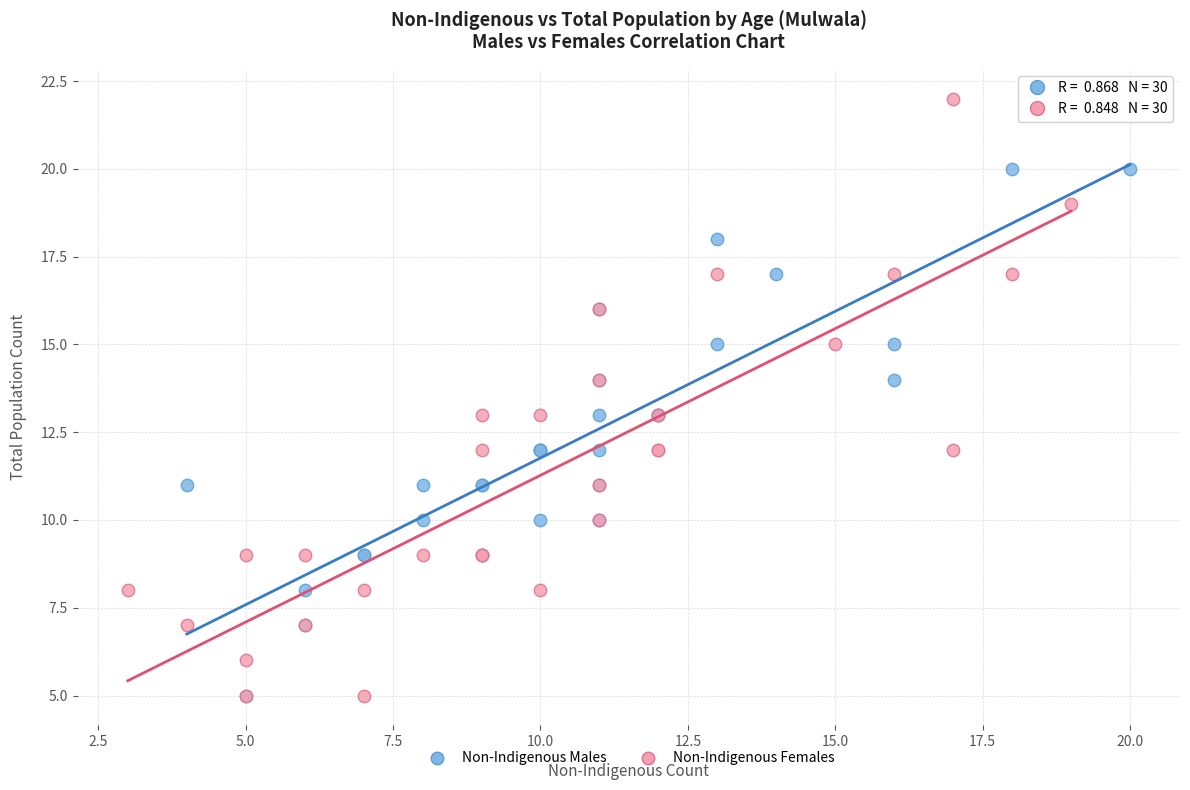

Which series has the widest spread of Y values?

Non-Indigenous Females